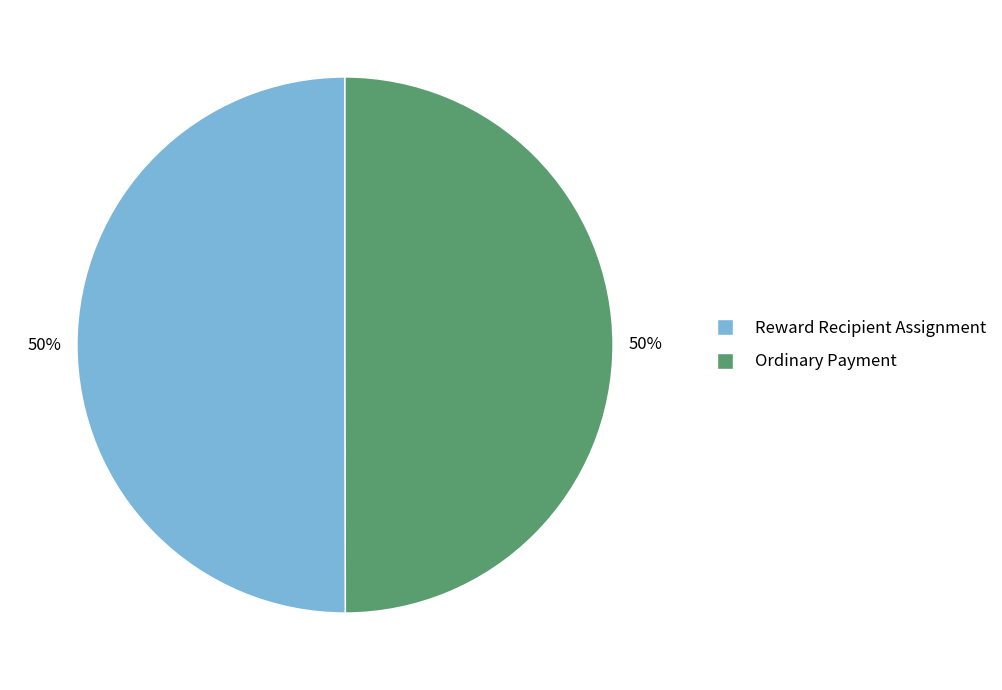

Do Reward Recipient Assignment and Ordinary Payment together represent more than half of the pie?

Yes